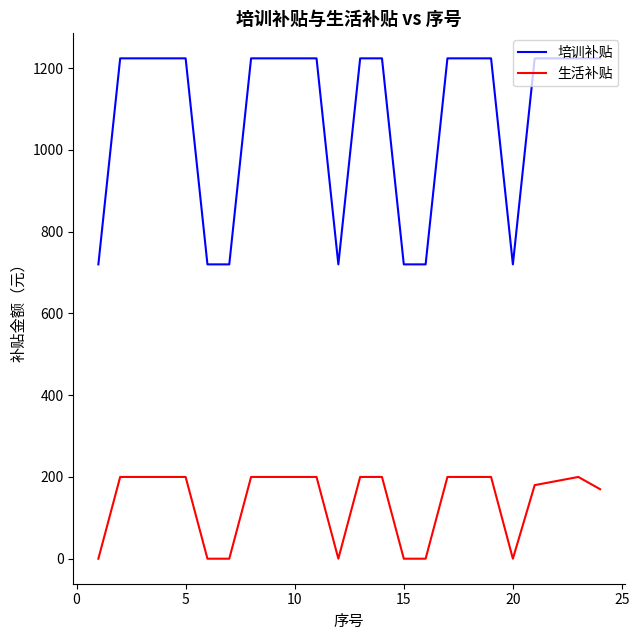

True or false: 生活补贴 and 培训补贴 intersect in this chart.

False